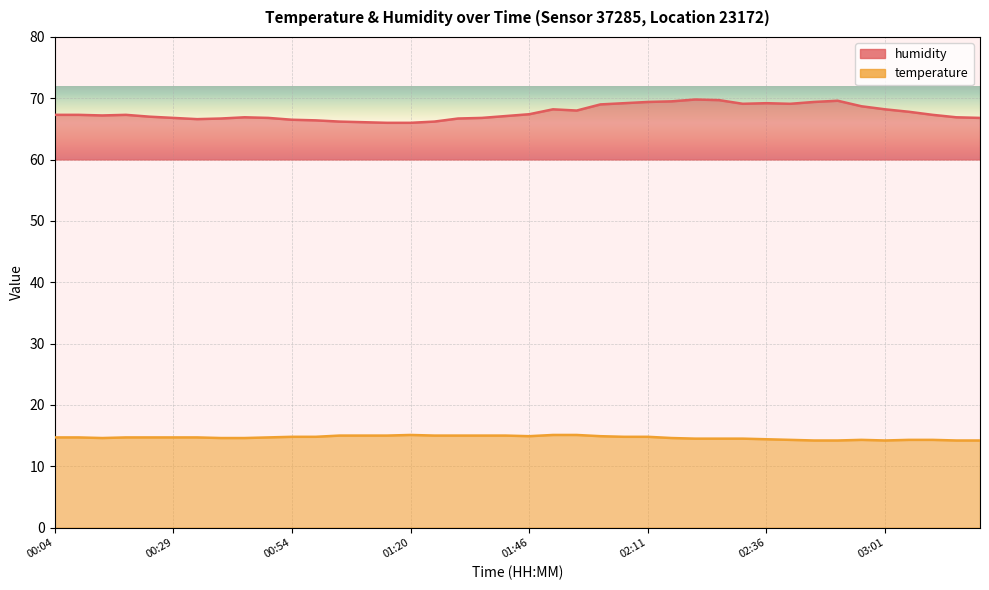

At which label does humidity reach its minimum?

01:15